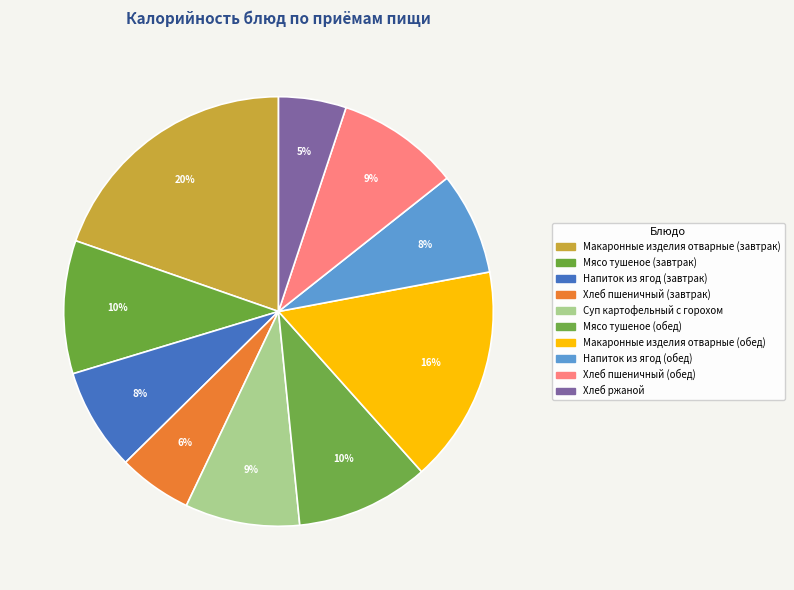

How many slices are in this pie chart?

10